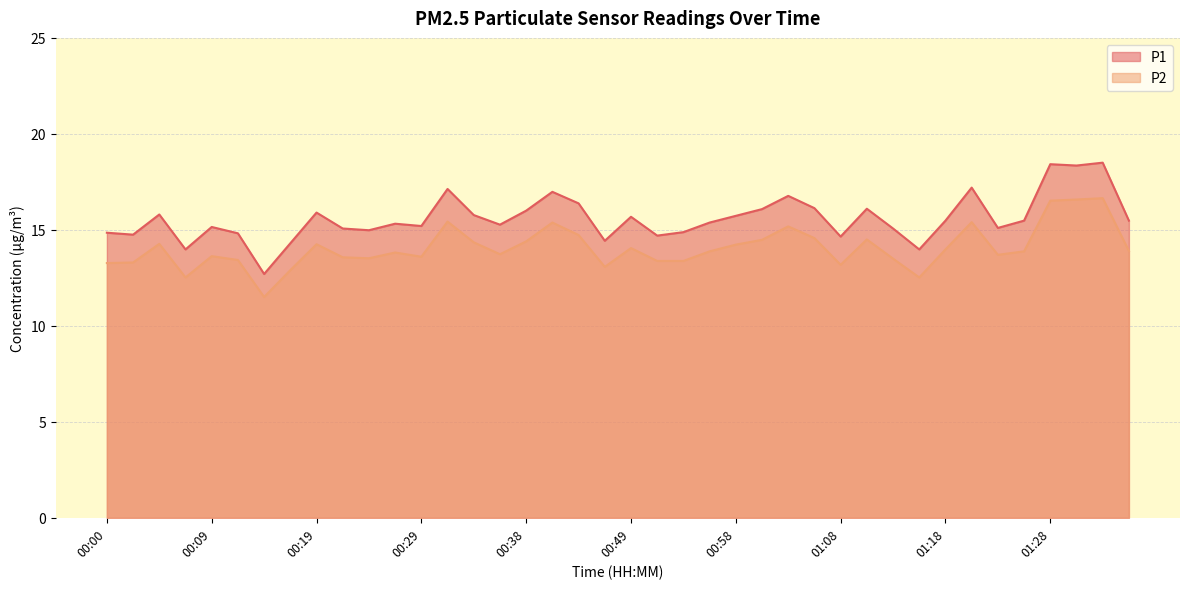

What is the difference between the maximum and minimum values in the P1 series?

5.8